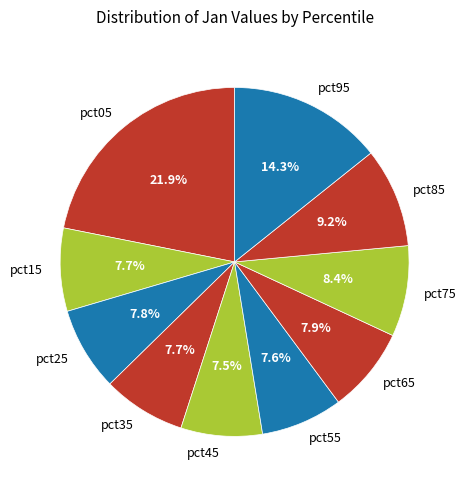

To the nearest percent, what portion does pct25 represent?

8%